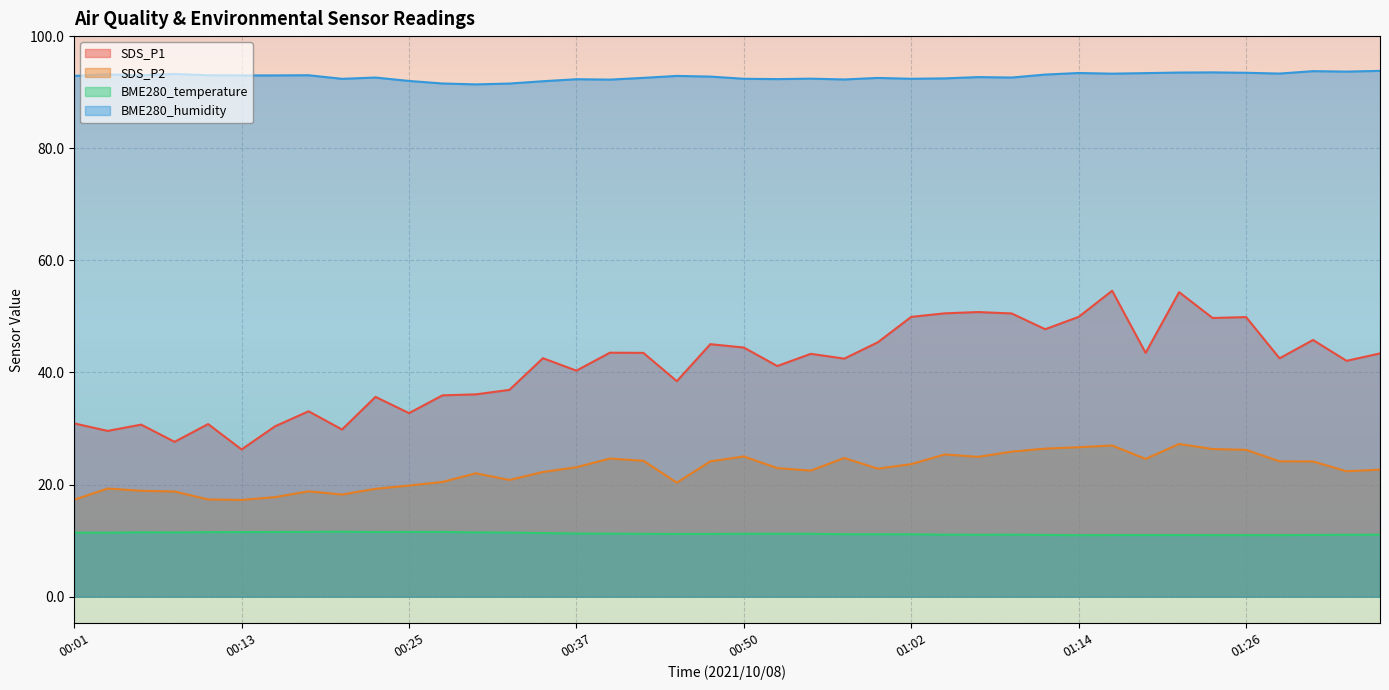

True or false: BME280_temperature and BME280_humidity intersect in this chart.

False